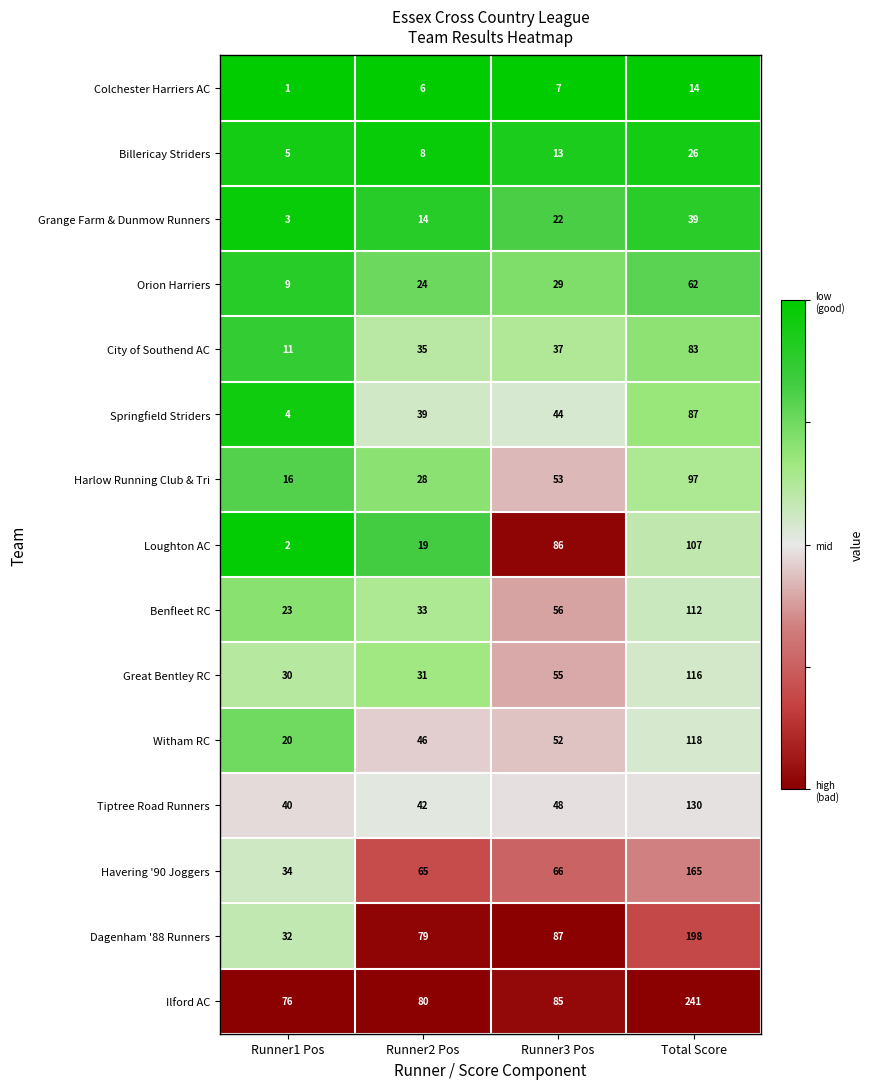

What is the maximum value shown in the chart?

241